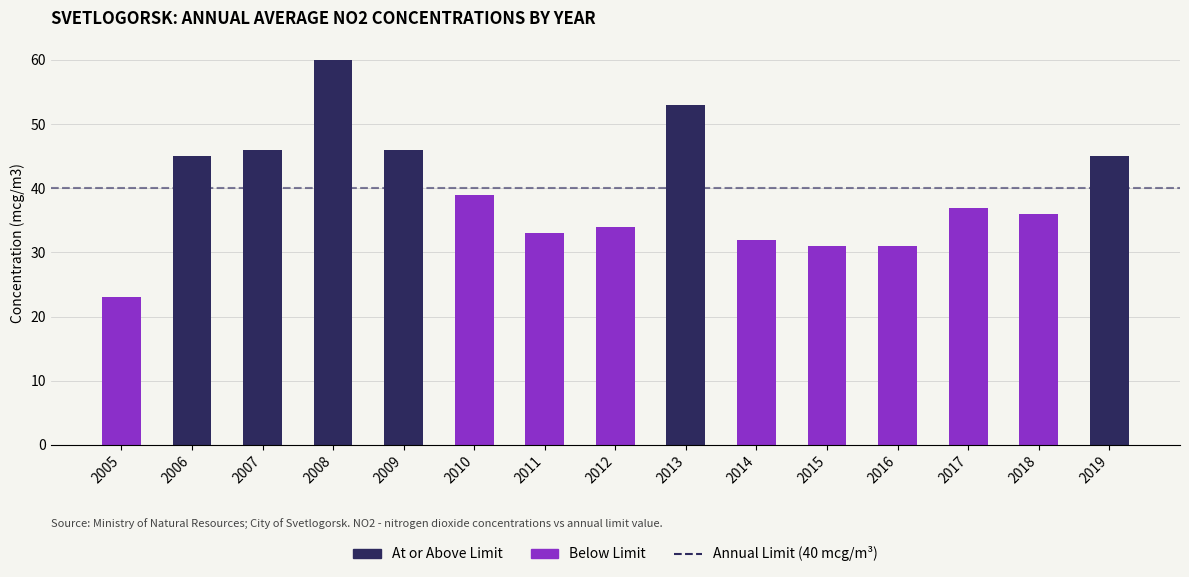

What is the smallest value displayed?

23